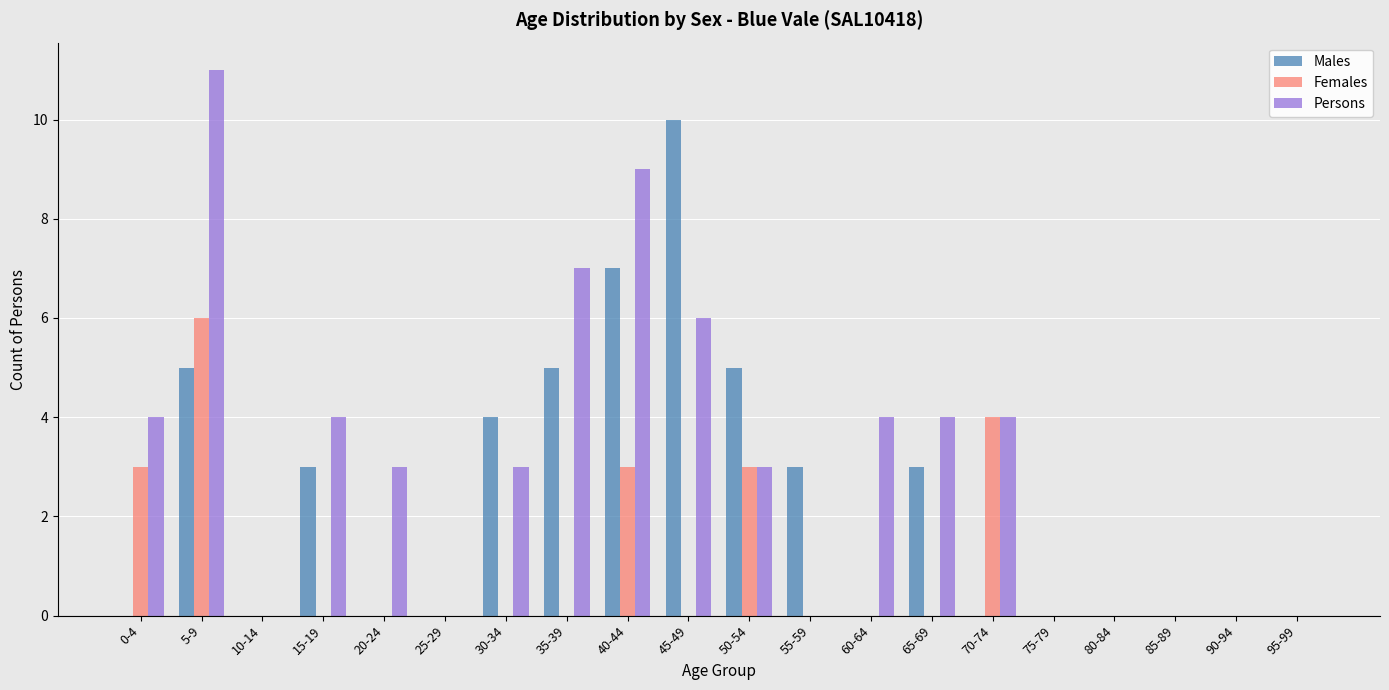

Reading left to right, transcribe all the data shown in this chart.

Males: 0-4=0	5-9=5	10-14=0	15-19=3	20-24=0	25-29=0	30-34=4	35-39=5	40-44=7	45-49=10	50-54=5	55-59=3	60-64=0	65-69=3	70-74=0	75-79=0	80-84=0	85-89=0	90-94=0	95-99=0
Females: 0-4=3	5-9=6	10-14=0	15-19=0	20-24=0	25-29=0	30-34=0	35-39=0	40-44=3	45-49=0	50-54=3	55-59=0	60-64=0	65-69=0	70-74=4	75-79=0	80-84=0	85-89=0	90-94=0	95-99=0
Persons: 0-4=4	5-9=11	10-14=0	15-19=4	20-24=3	25-29=0	30-34=3	35-39=7	40-44=9	45-49=6	50-54=3	55-59=0	60-64=4	65-69=4	70-74=4	75-79=0	80-84=0	85-89=0	90-94=0	95-99=0